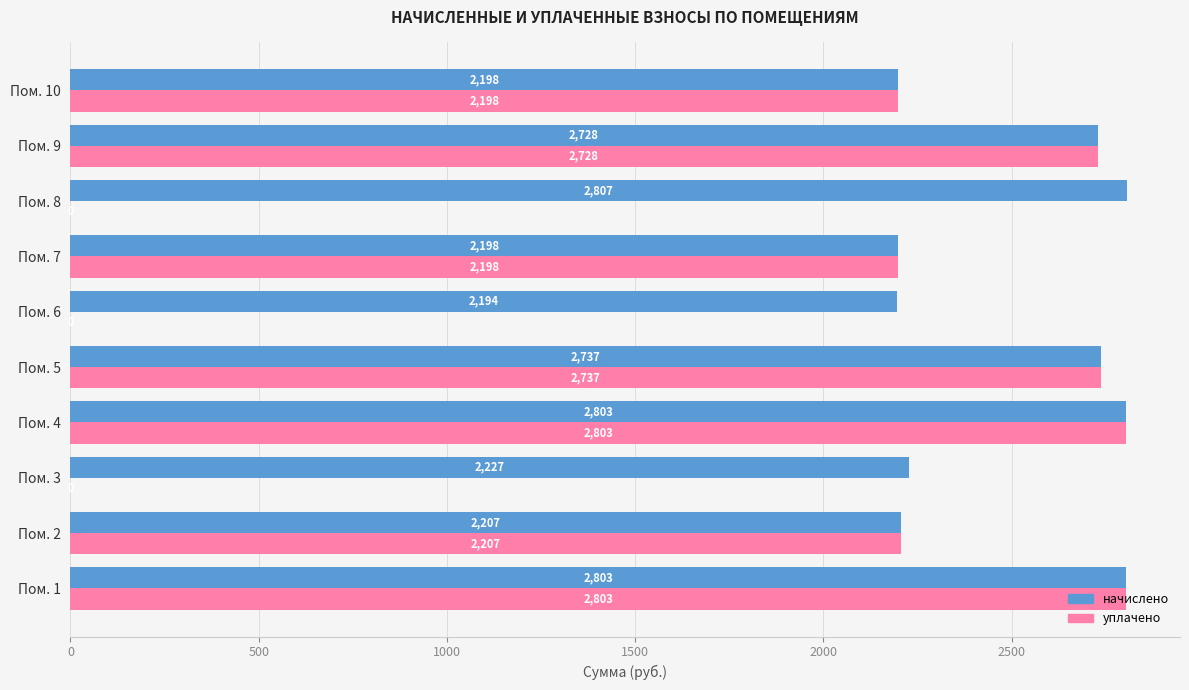

The value of уплачено at Пом. 4 is 604.7. True or false?

False